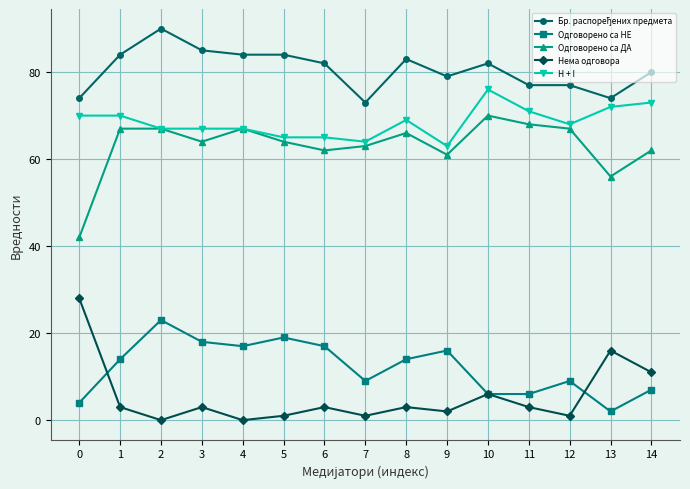

The value of H + I at 1 is 98. True or false?

False